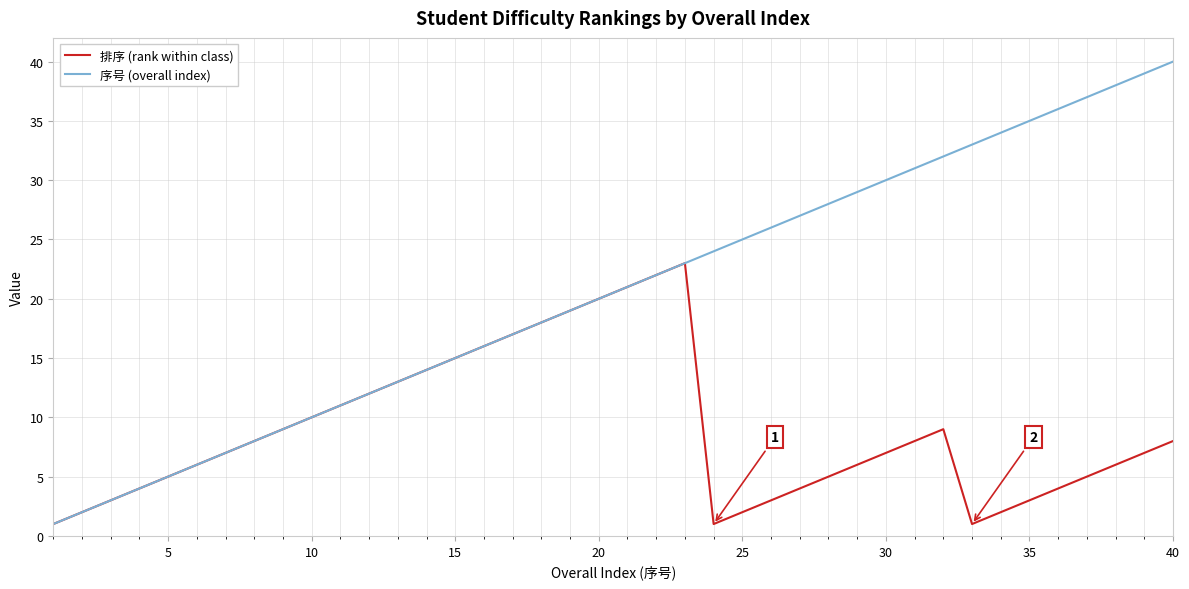

Rank the series by their average value, from lowest to highest.

排序 (rank within class), 序号 (overall index)